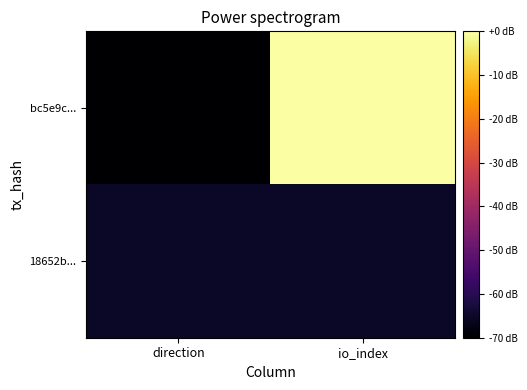

Between direction and io_index, which series saw the biggest shift?

bc5e9c...